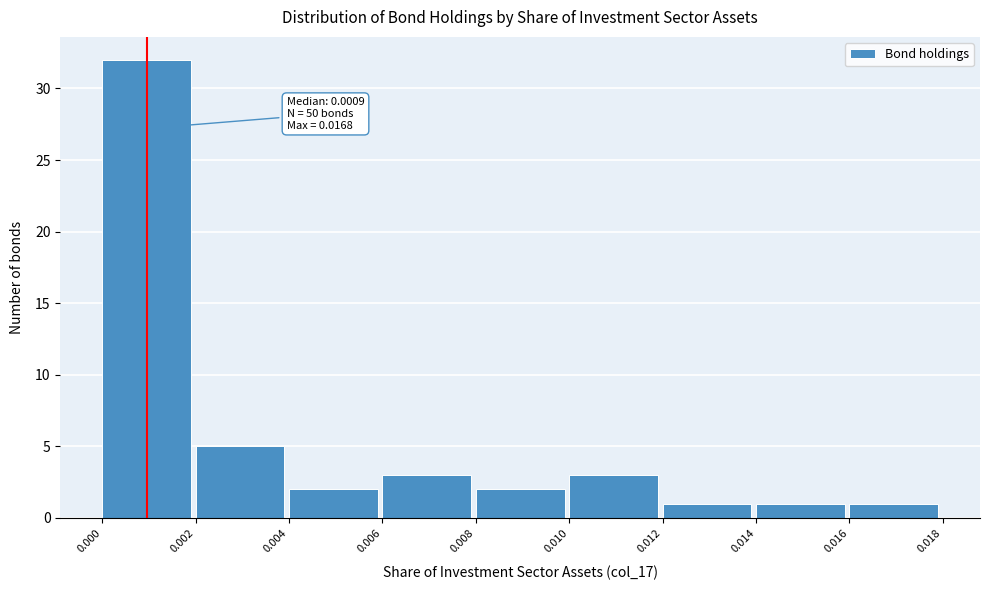

Which range on the x-axis has the tallest bar?

0.000 to 0.002